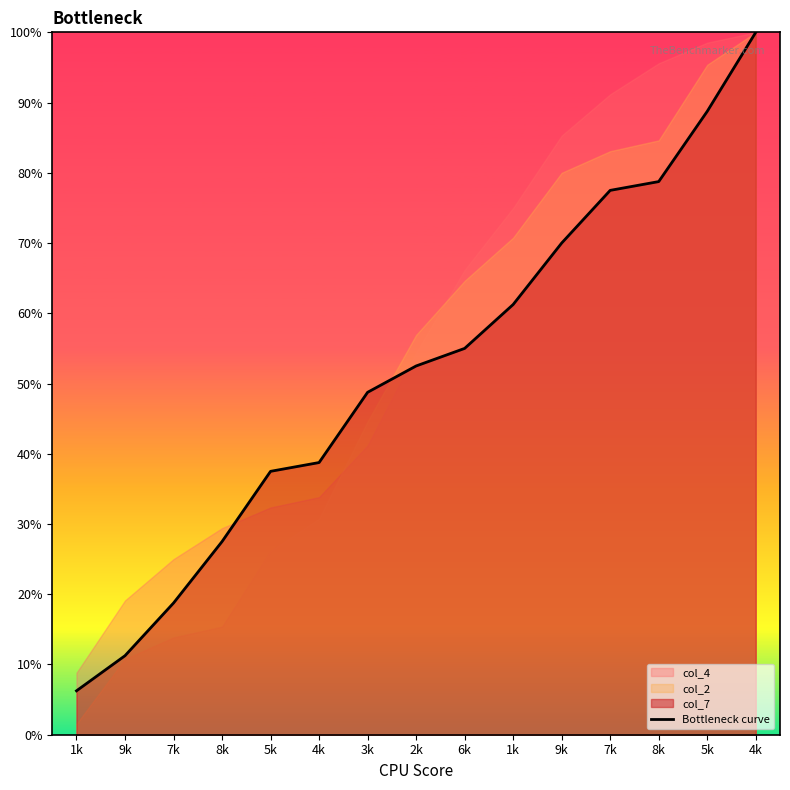

Rank the categories by value from highest to lowest.

4k, 5k, 8k, 7k, 9k, 1k, 6k, 2k, 3k, 4k, 5k, 8k, 7k, 9k, 1k